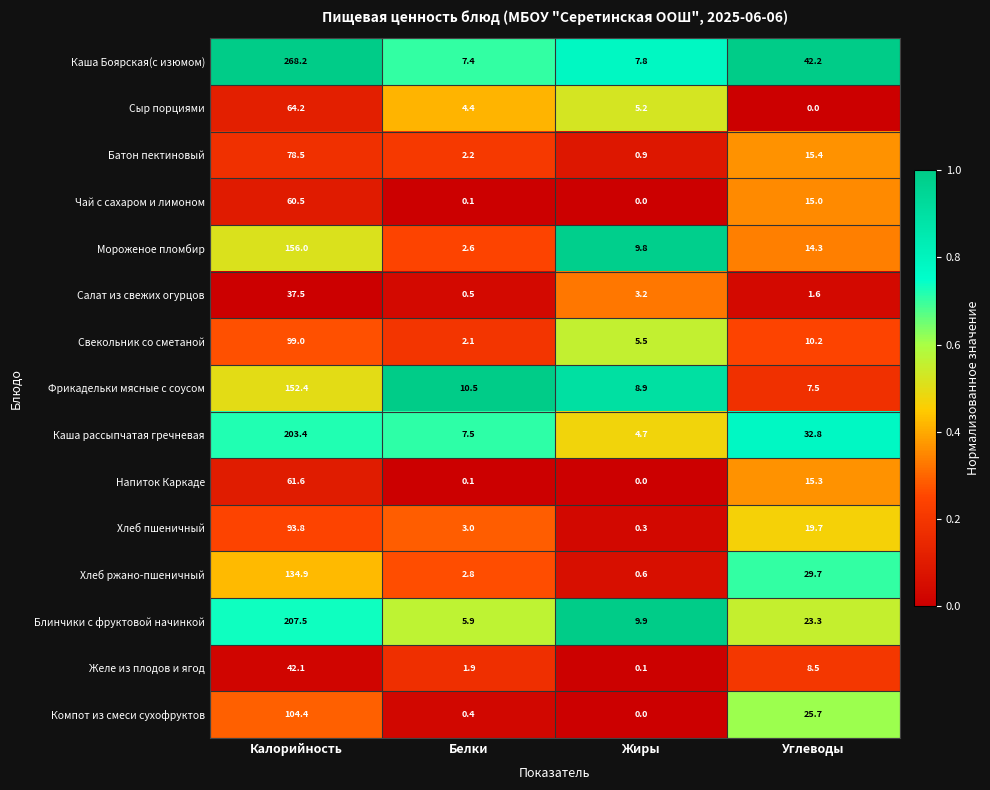

Which label corresponds to the largest value in the chart?

Калорийность